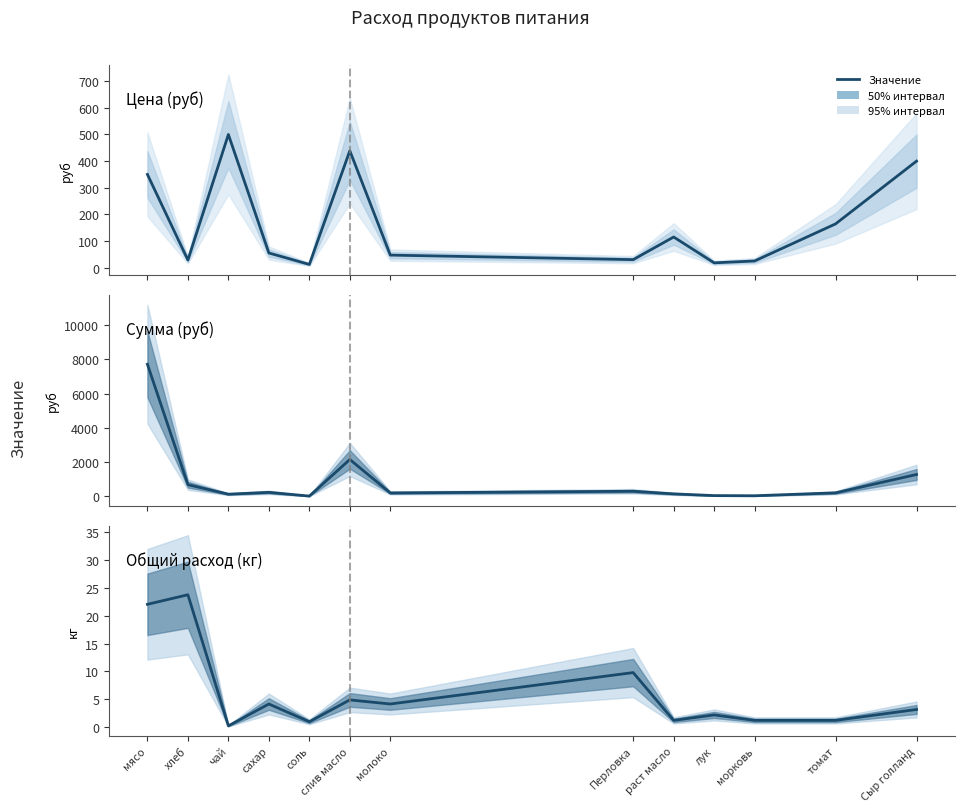

Is the value of Общий расход (кг) at хлеб greater than the value of Цена (руб) at чай?

No